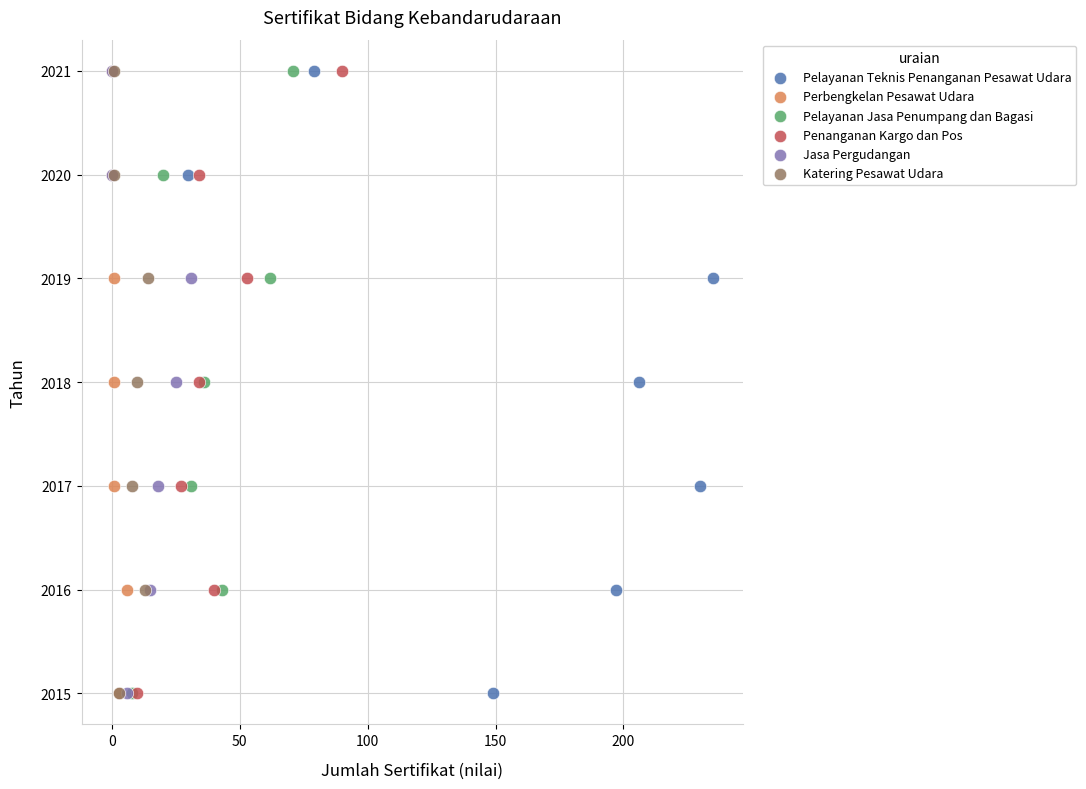

What are all the series names shown in the legend?

Pelayanan Teknis Penanganan Pesawat Udara, Perbengkelan Pesawat Udara, Pelayanan Jasa Penumpang dan Bagasi, Penanganan Kargo dan Pos, Jasa Pergudangan, Katering Pesawat Udara